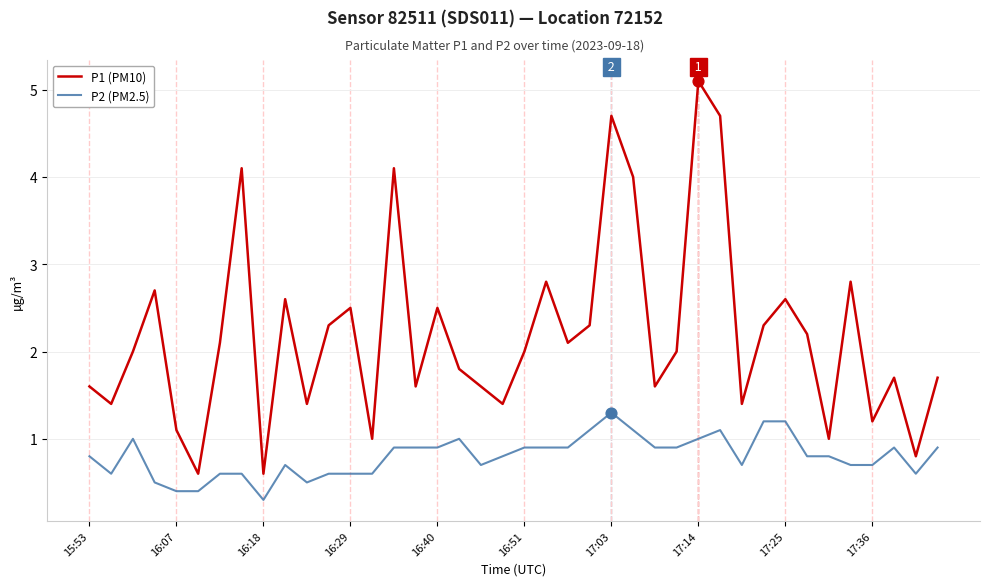

Which series has the widest spread of values?

P1 (PM10)